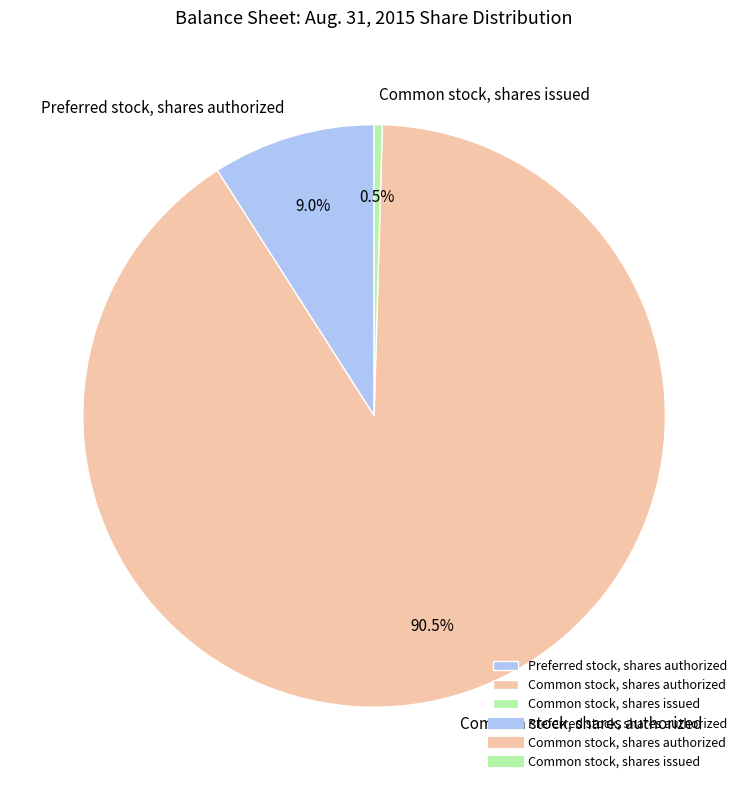

What is the total percentage of Preferred stock, shares authorized and Common stock, shares issued?

9.5%